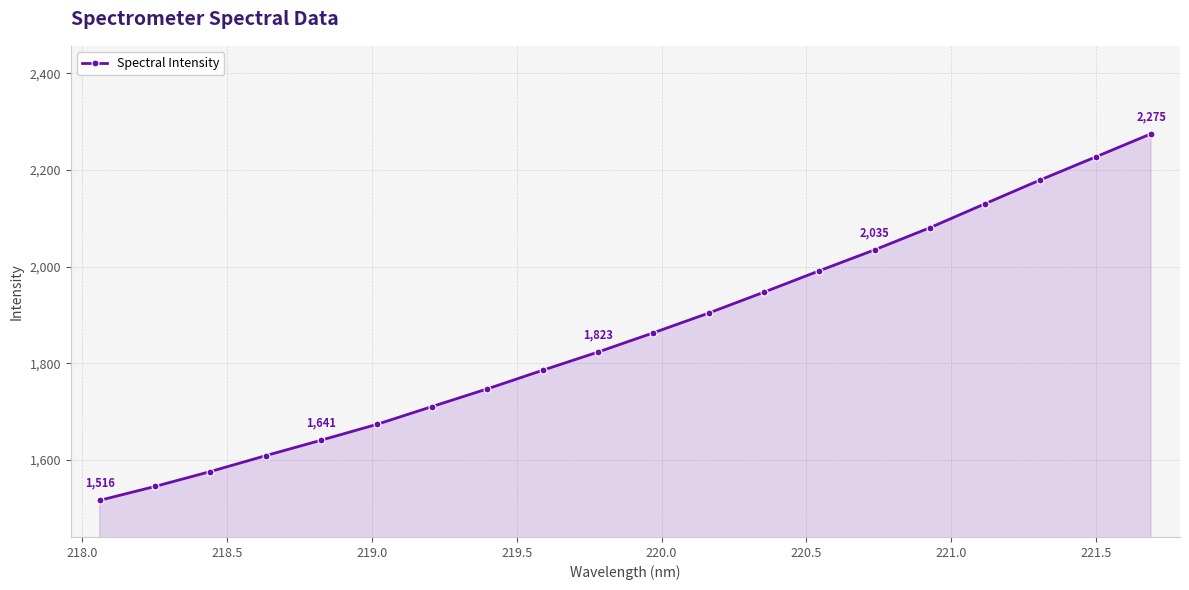

True or false: the data has more than 2 interior local peaks.

False